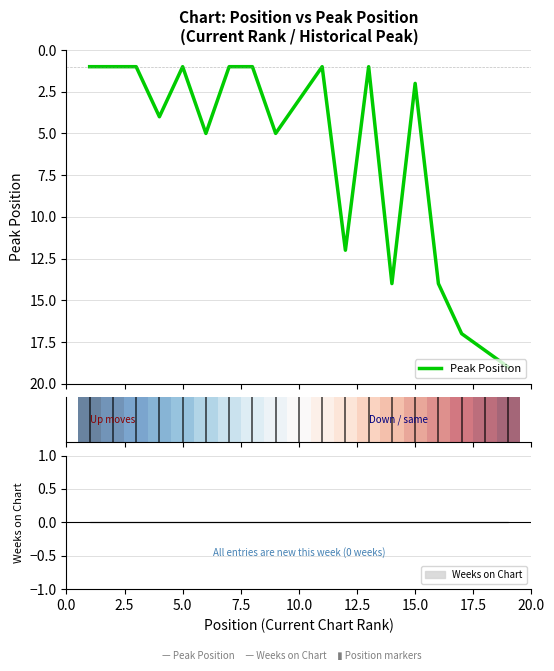

True or false: Peak Position has more than 2 interior local peaks.

True